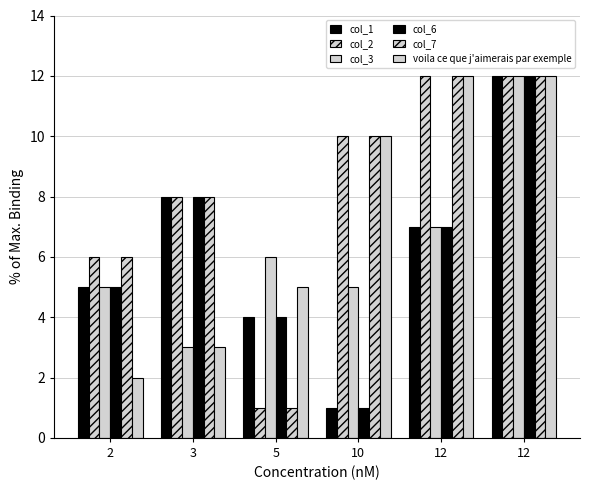

Is it true that voila ce que j'aimerais par exemple equals 4 at 2?

False